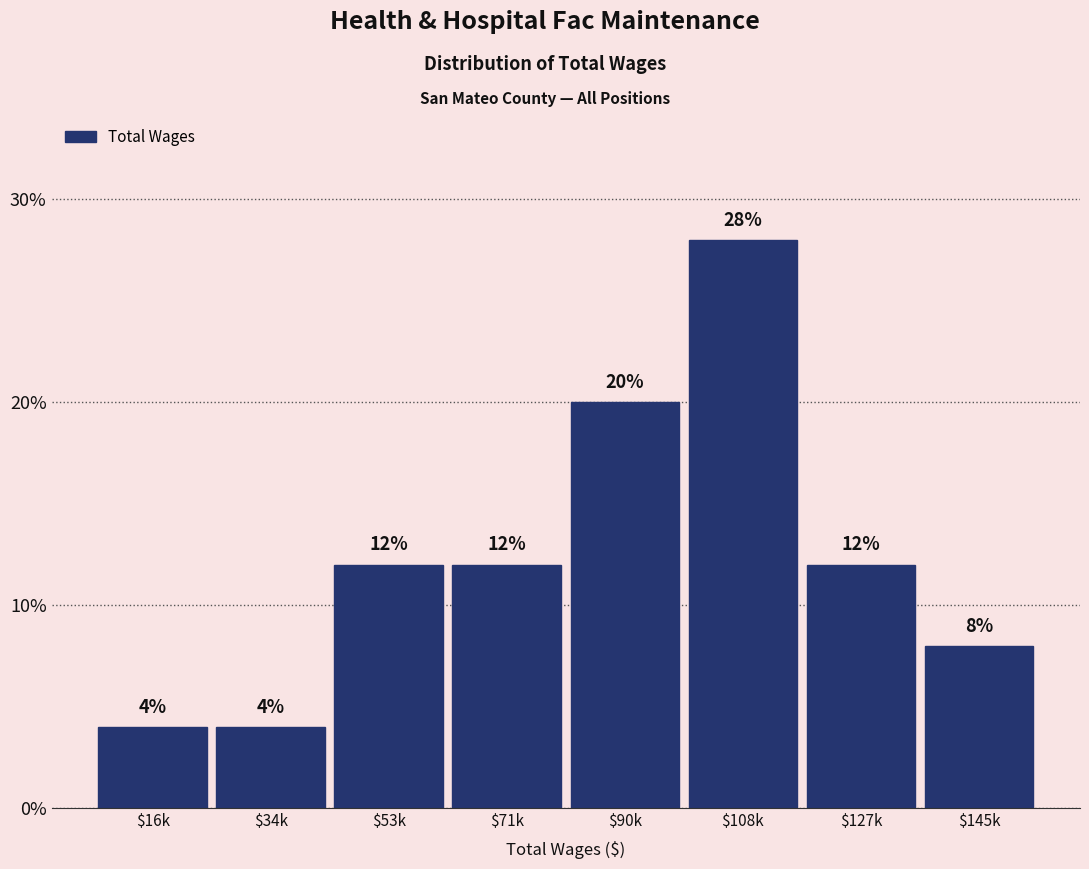

Reading left to right, extract all data points from this chart.

4.0	4.0	12.0	12.0	20.0	28.0	12.0	8.0